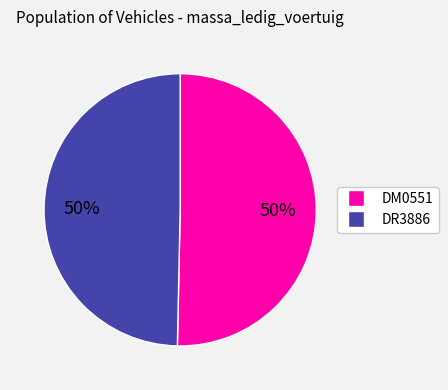

Combined, do DM0551 and DR3886 account for over 50%?

Yes